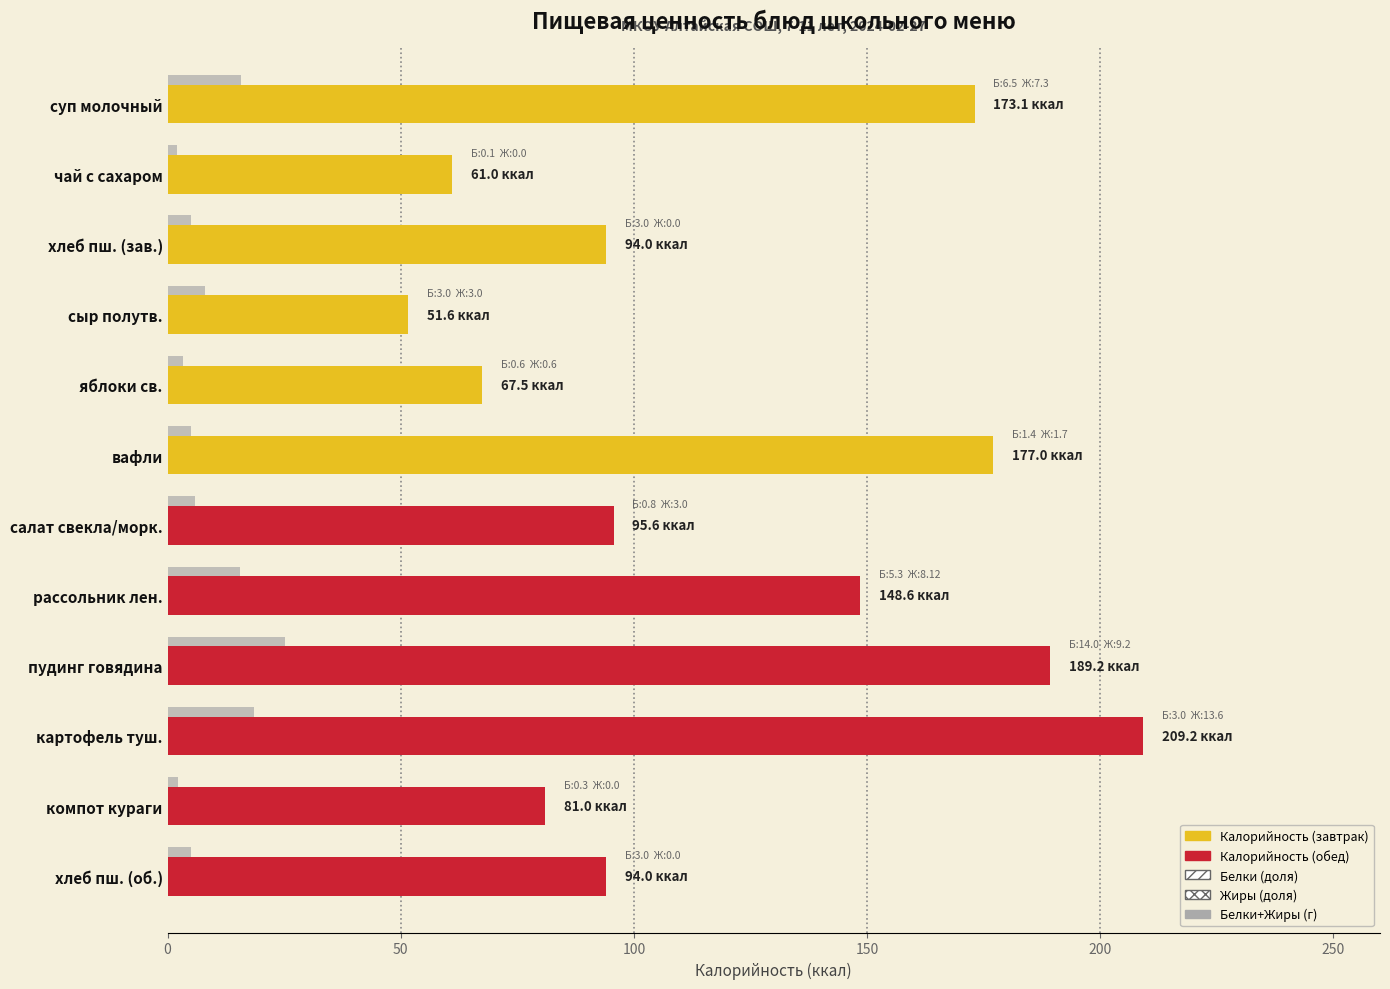

Which has a higher value, вафли or хлеб пш. (об.)?

вафли